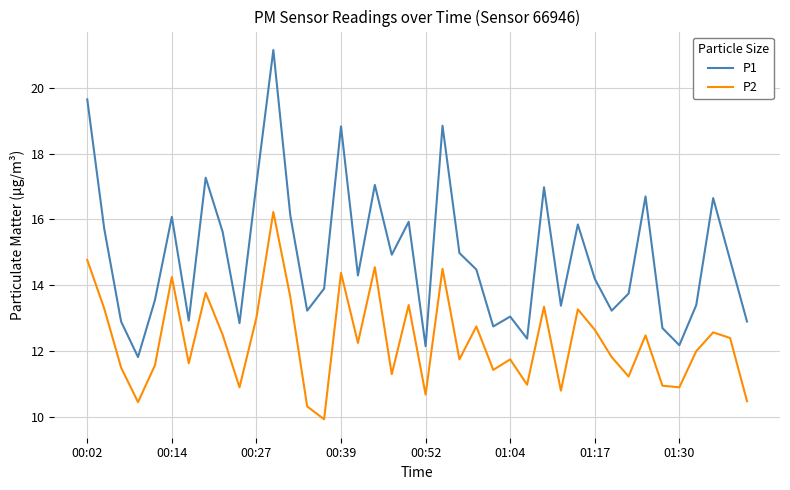

Which series has the largest total across all categories?

P1